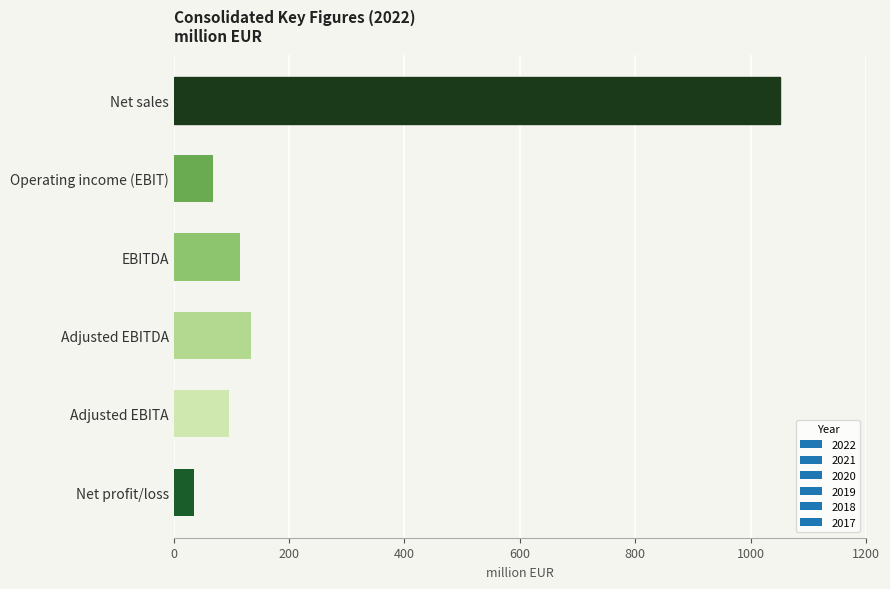

What is the sum of all values?

1498.7